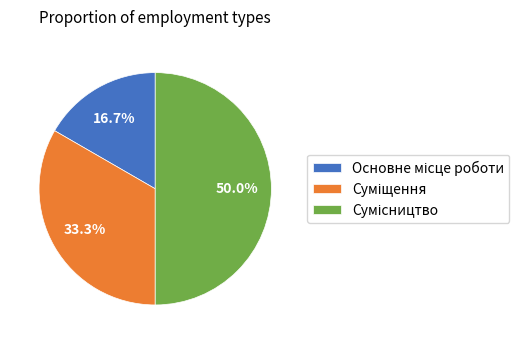

How many slices are in this pie chart?

3